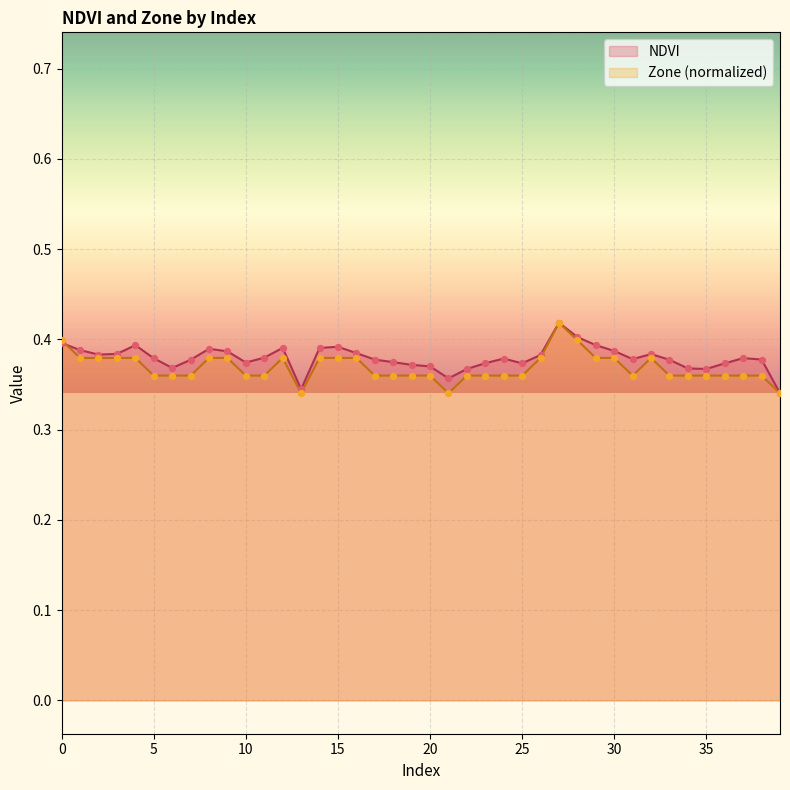

What is the total value across all series at 25?

0.7